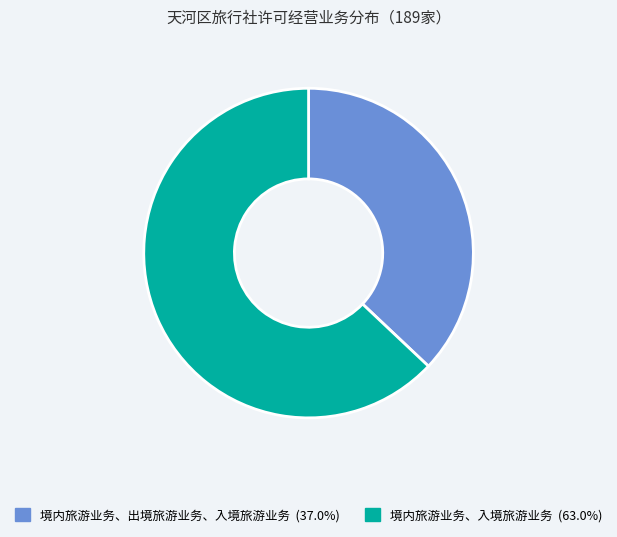

Approximately how many times larger is the value at 境内旅游业务、出境旅游业务、入境旅游业务 compared to 境内旅游业务、入境旅游业务?

0.6